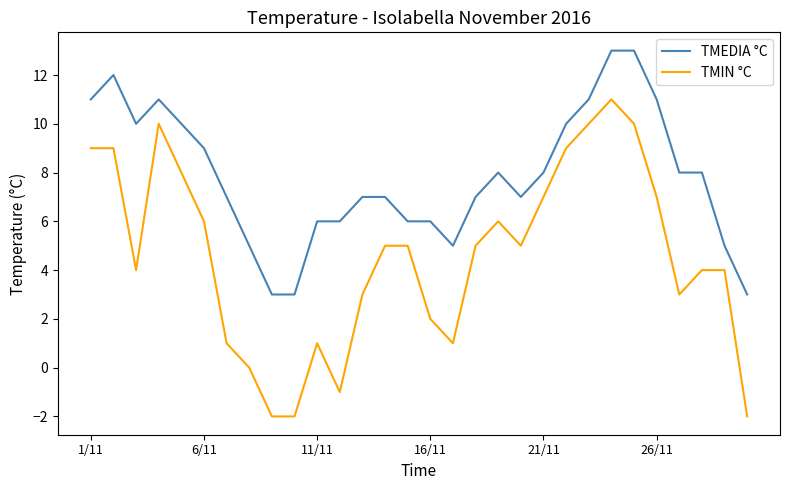

What is the greatest value displayed?

13